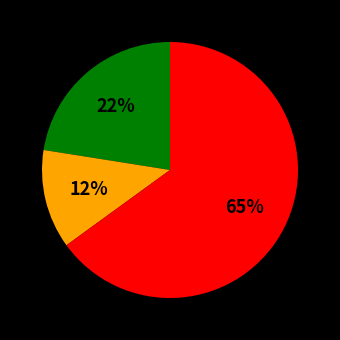

To the nearest percent, what is the difference between the largest and smallest slice percentages?

52%